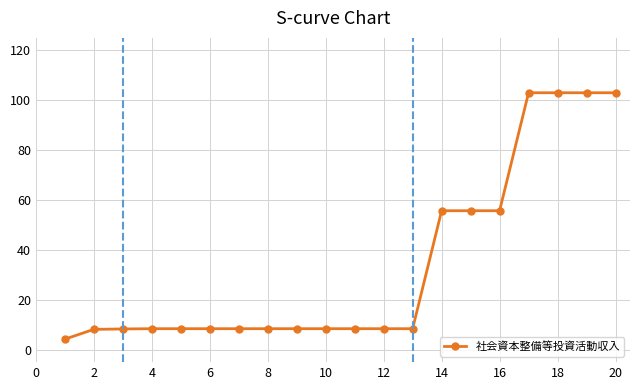

What is the greatest value displayed?

103.0